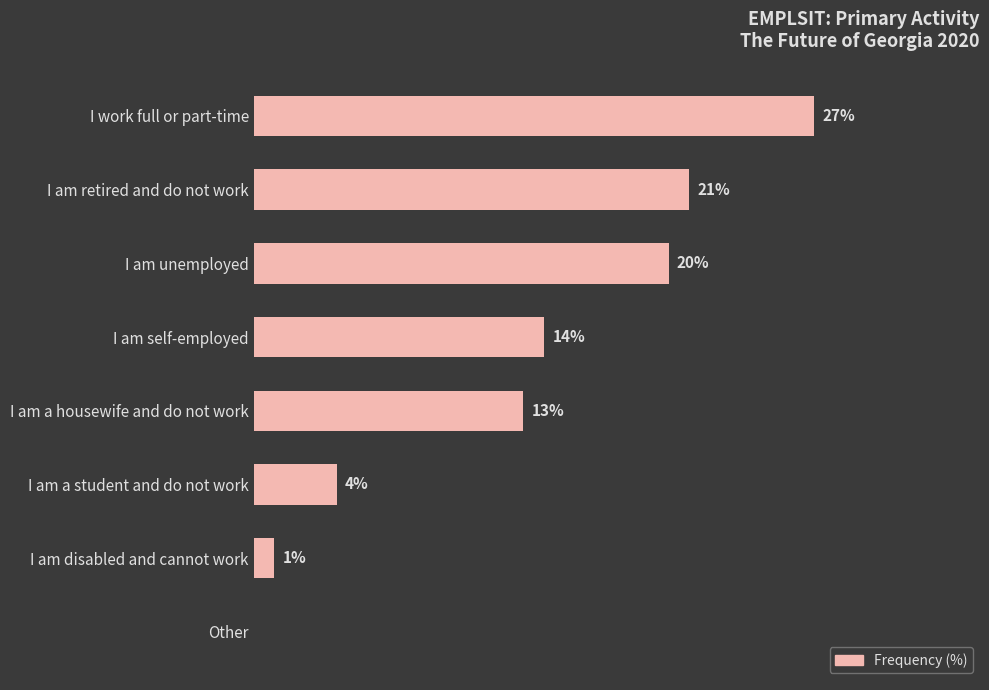

Which has a higher value, I am unemployed or I am retired and do not work?

I am retired and do not work